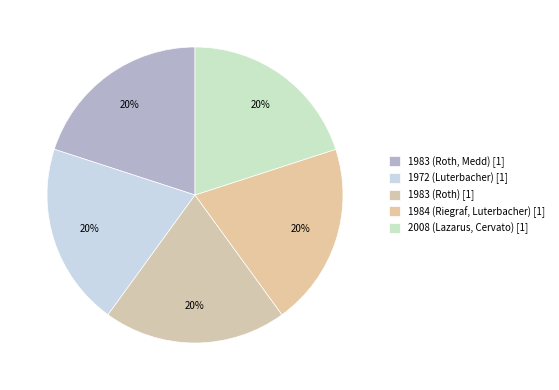

The 1984 (Riegraf, Luterbacher) slice represents 20% of the pie. True or false?

True